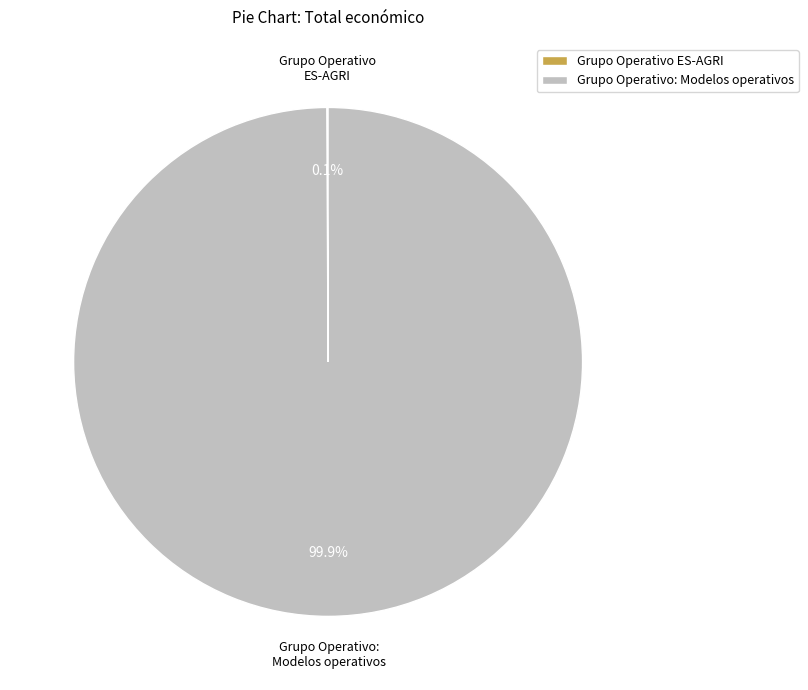

Is Grupo Operativo: Modelos operativos the majority of the pie?

Yes